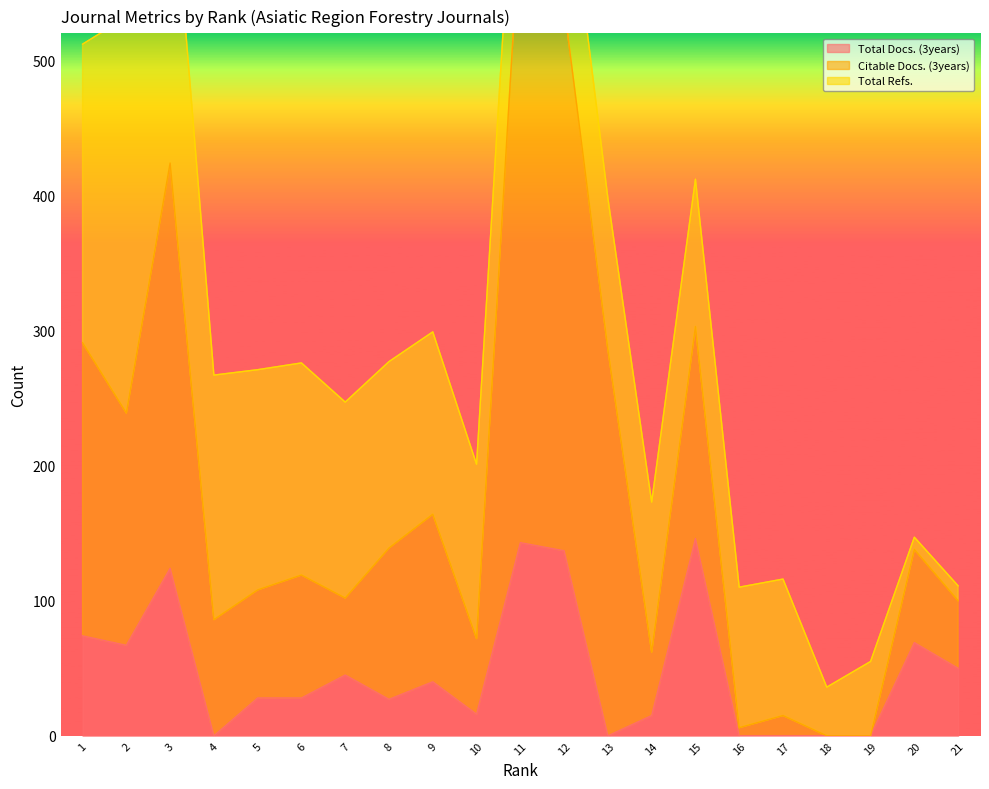

Where is Total Docs. (3years) nearest to the value 73?

1